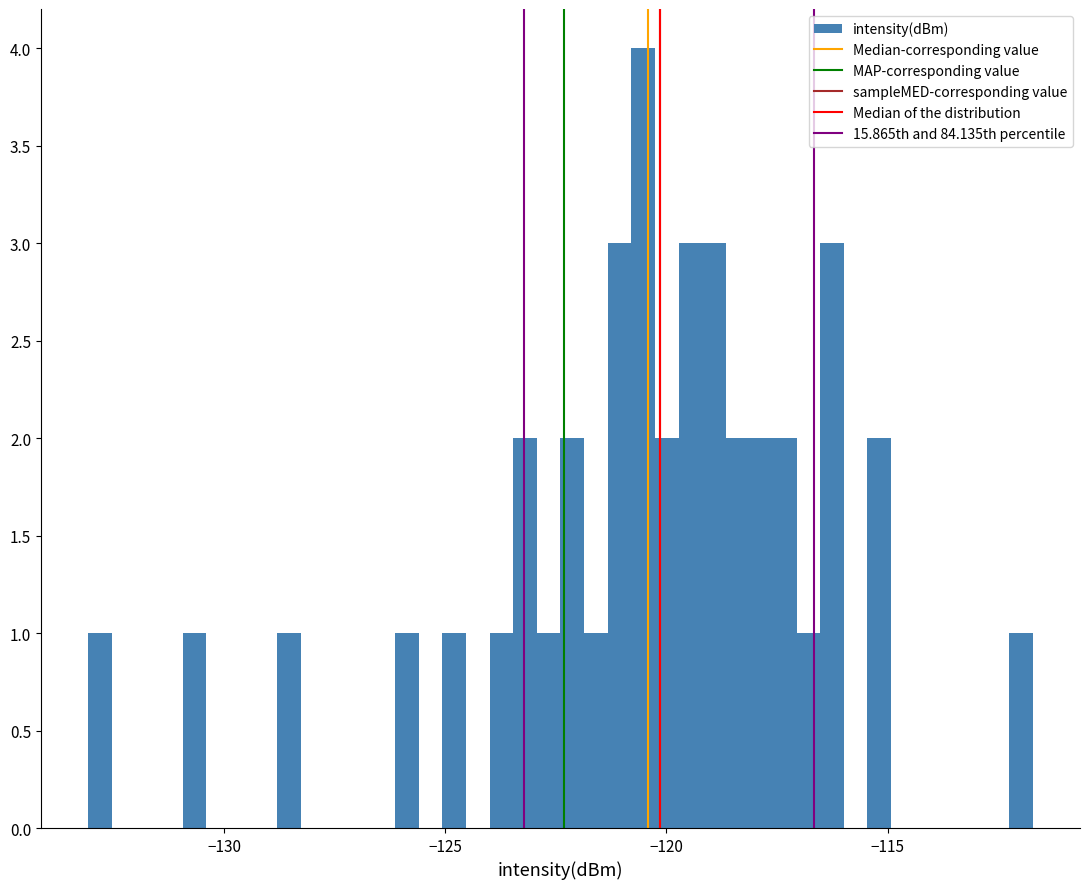

Around what value on the x-axis is the tallest bar? Give the approximate position of its centre, as read against the axis.

-120.5